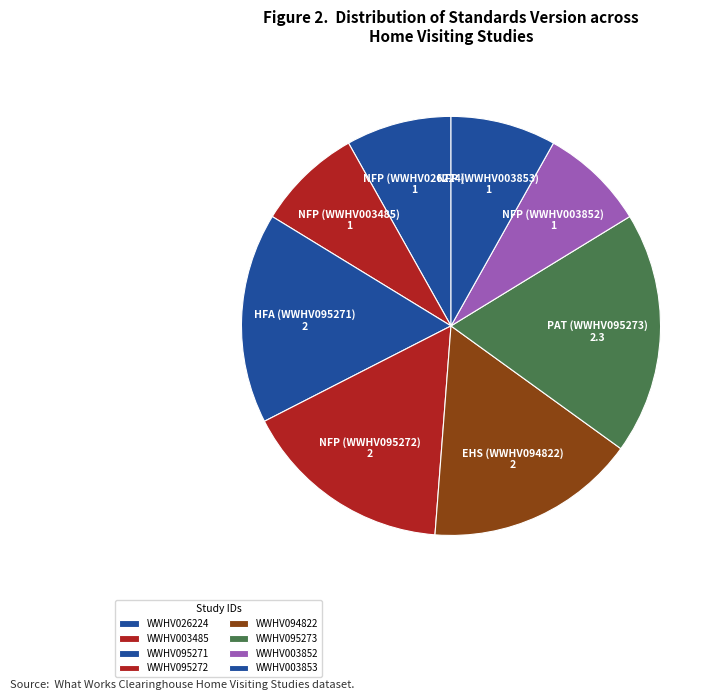

Combined, do WWHV003852 and WWHV026224 account for over 50%?

No